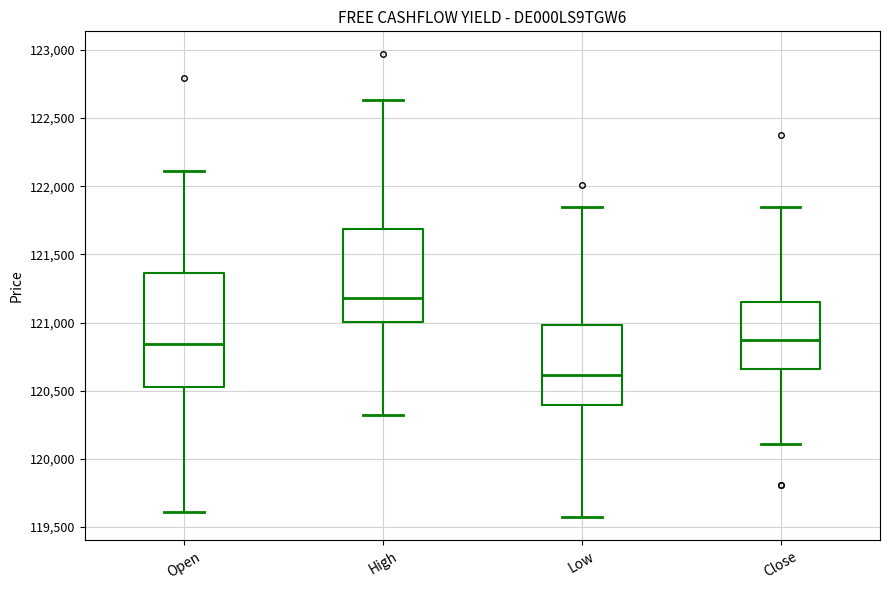

Which box is the tallest, from its lower edge to its upper edge?

Open